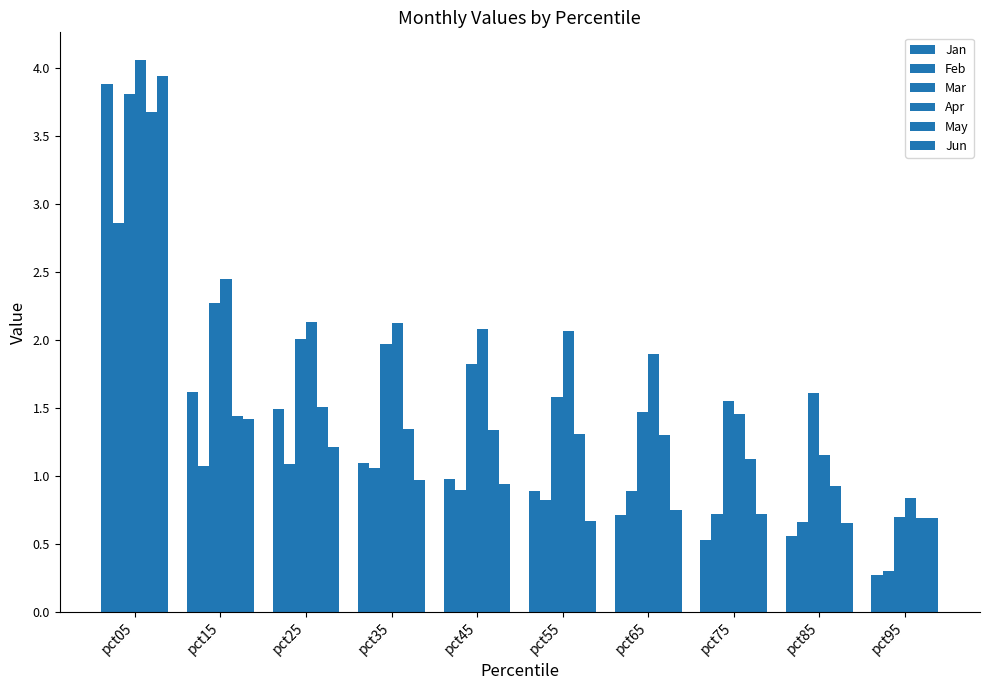

List the labels in order of Apr value, largest first.

pct05, pct15, pct25, pct35, pct45, pct55, pct65, pct75, pct85, pct95